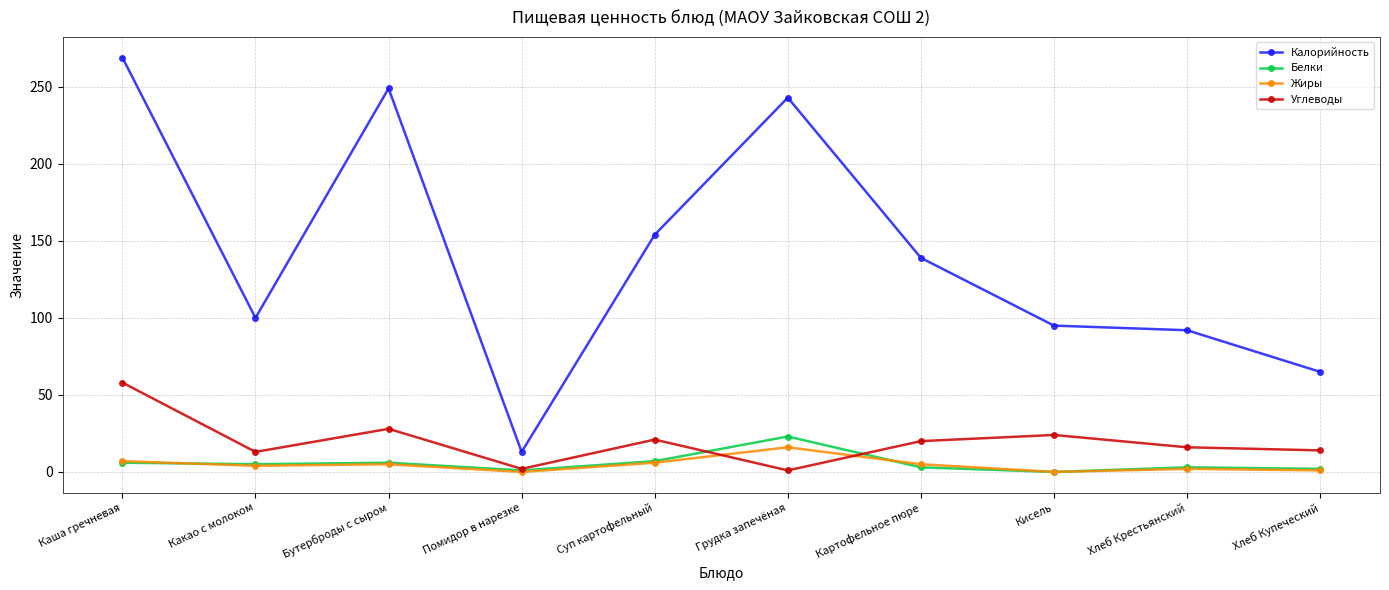

After their last crossing, which series has the higher values: Углеводы or Жиры?

Углеводы